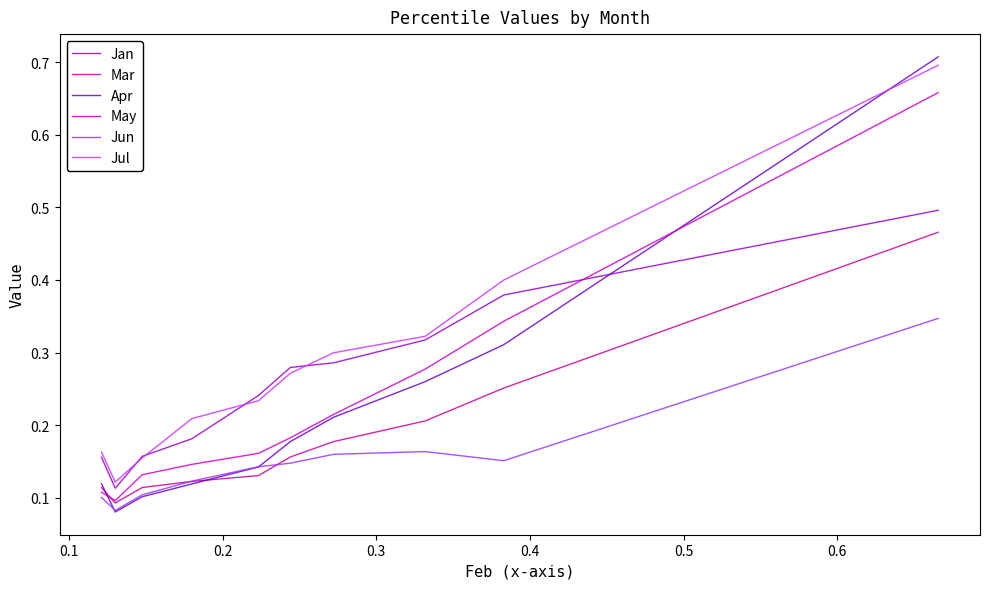

Which series has the widest spread of values?

Apr